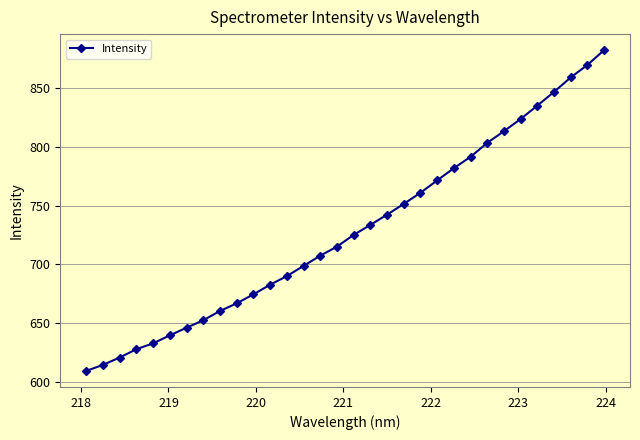

What is the smallest value displayed?

609.1